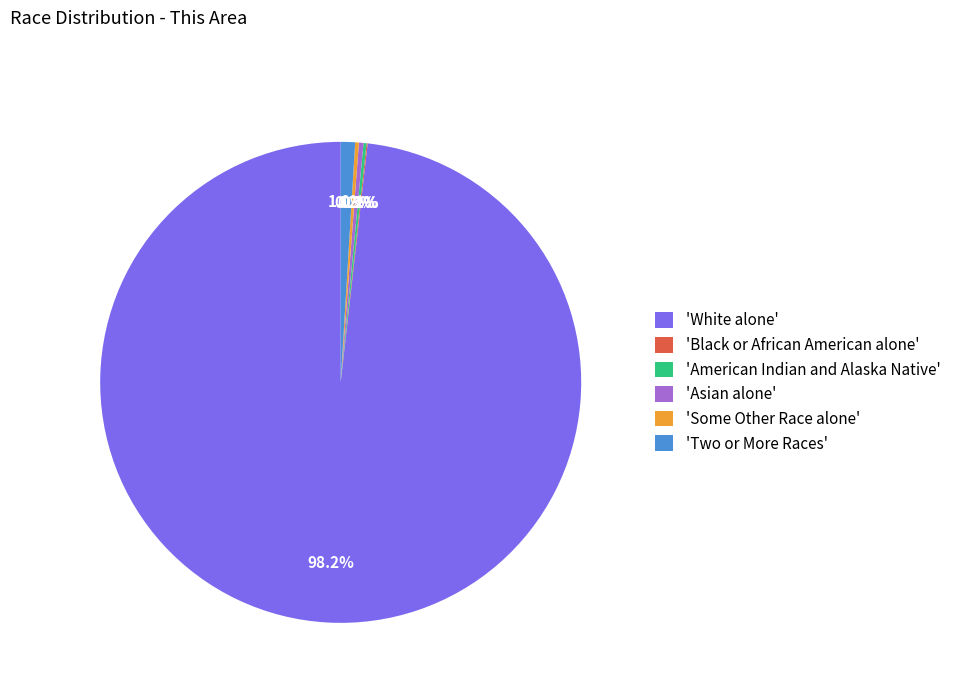

What percentage is NOT represented by 'Two or More Races'?

99.0%